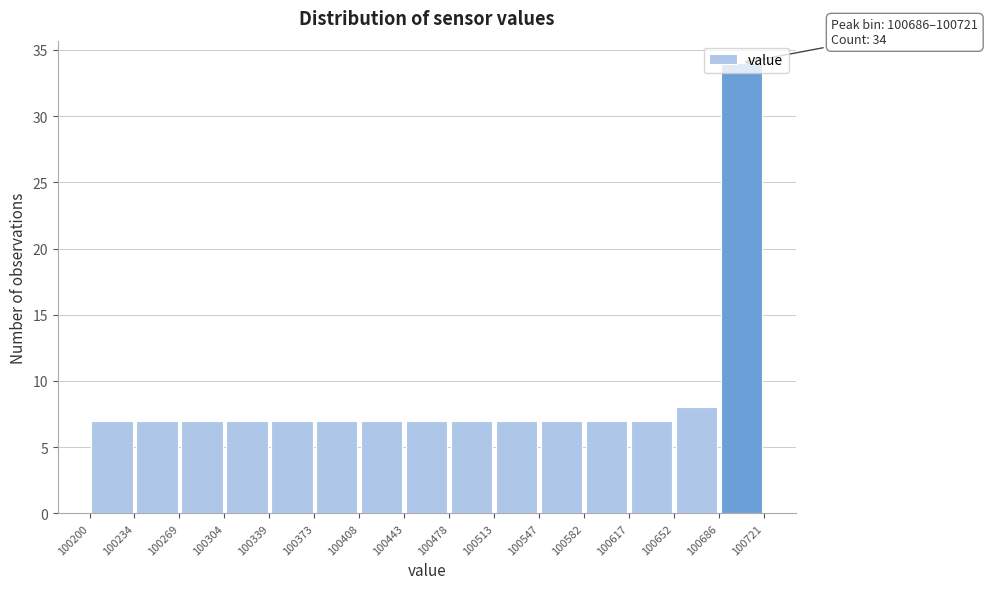

Which range on the x-axis has the tallest bar?

100686 to 100721